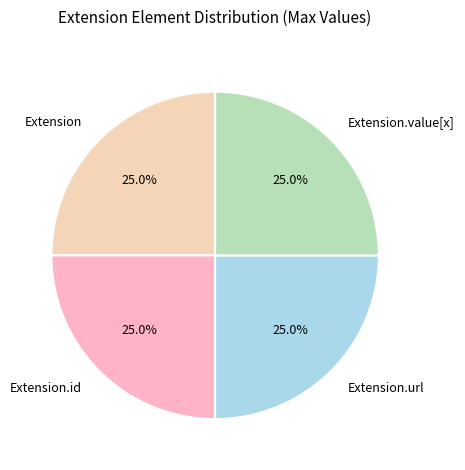

What is the ratio of the value at Extension to the value at Extension.url?

1.0